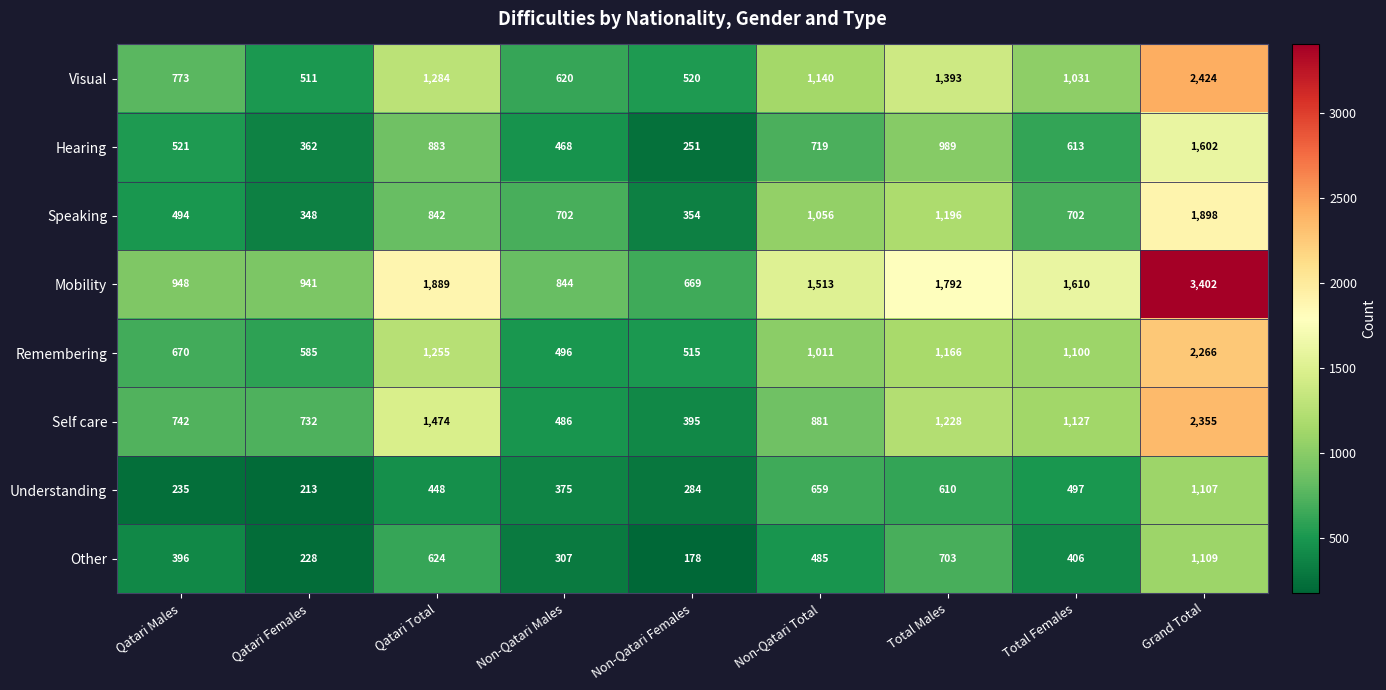

At how many categories does at least one series exceed 2230?

1